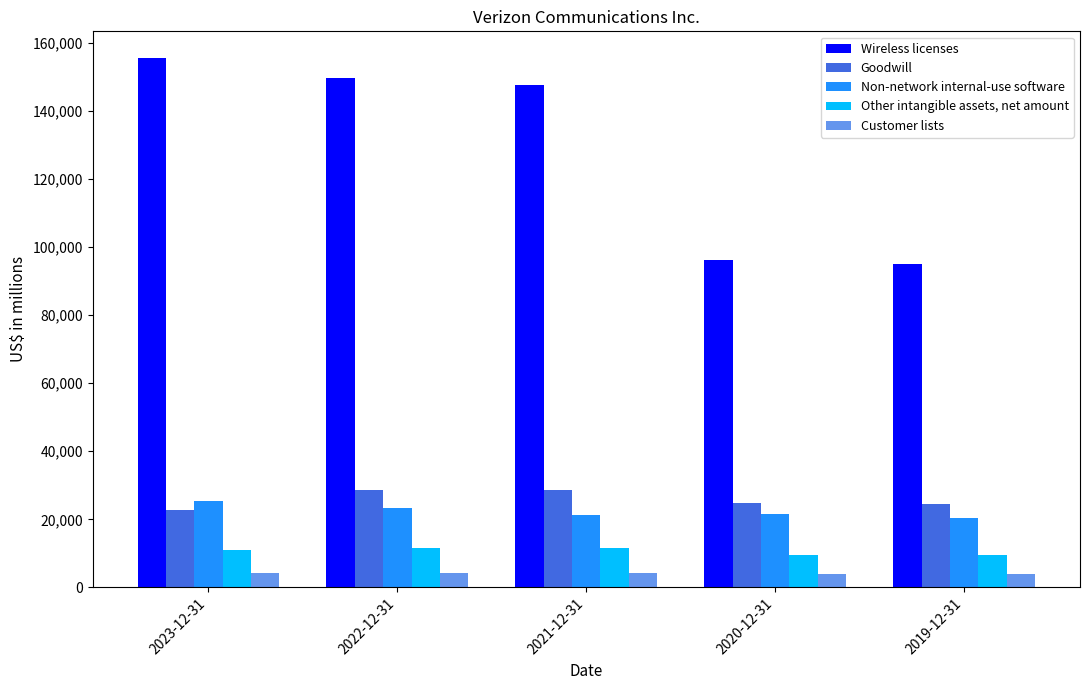

What is the difference between the highest and lowest values at 2023-12-31?

151332